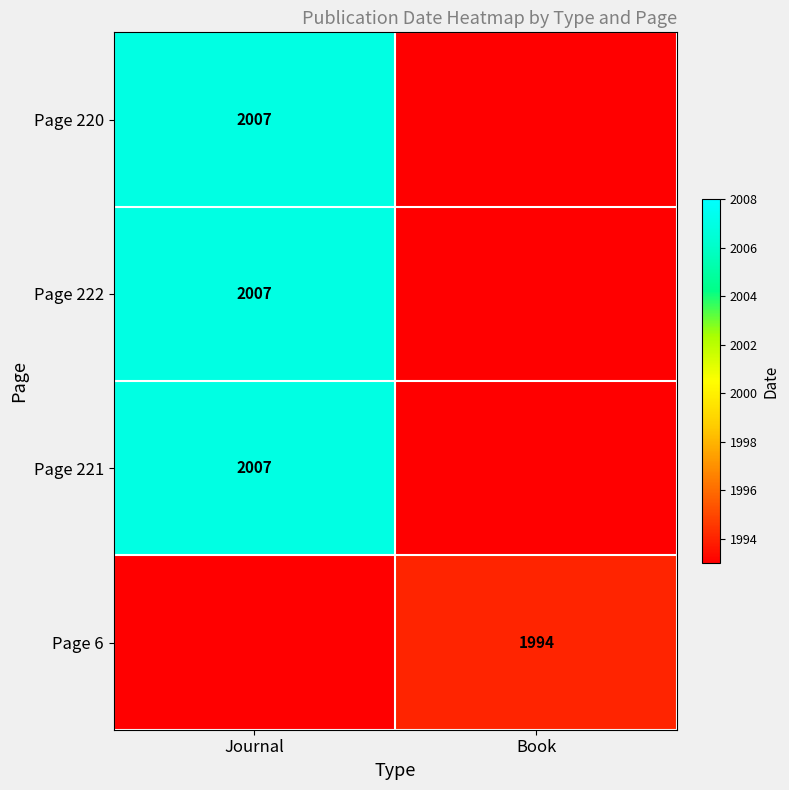

At which category is the sum across all series the highest?

Journal